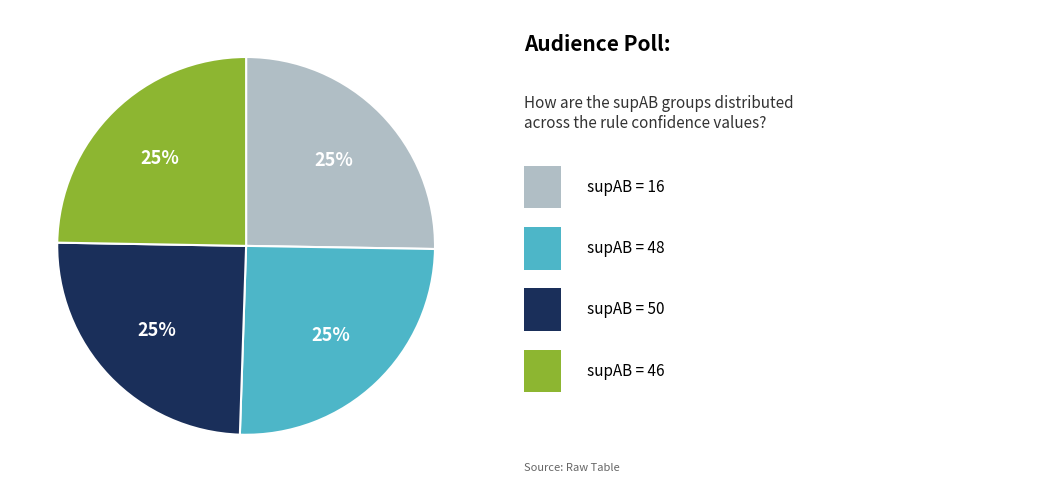

To the nearest percent, what is the average slice percentage?

25%